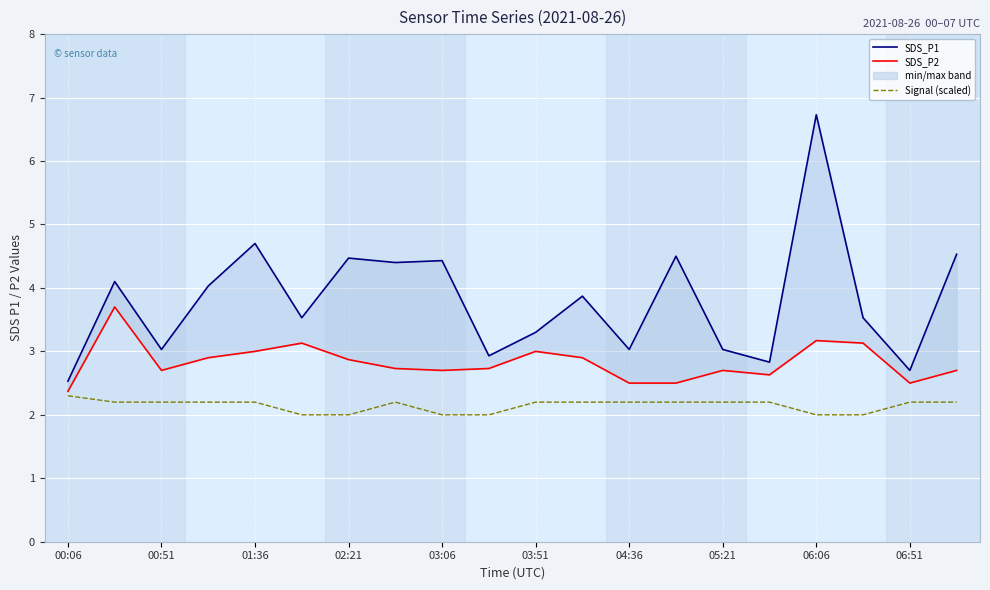

Which series has the widest spread of values?

SDS_P1